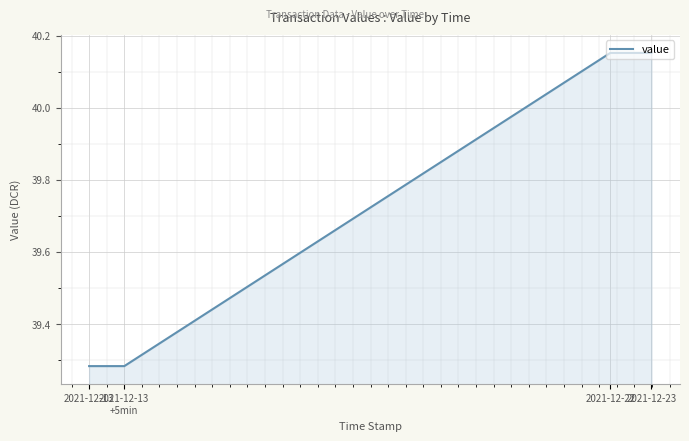

Does the chart have visible grid lines?

Yes